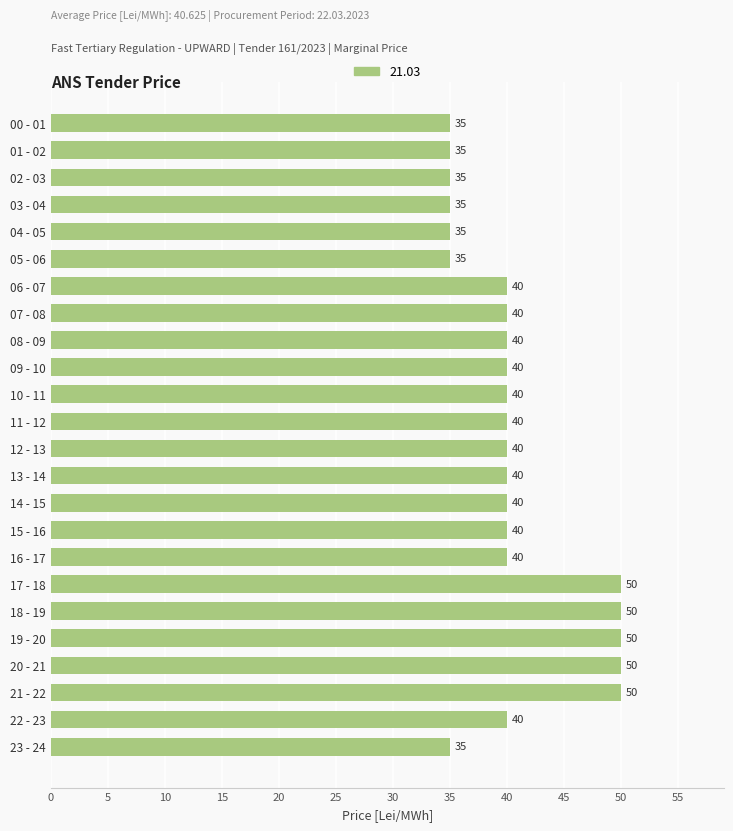

How many bars are there in total?

24